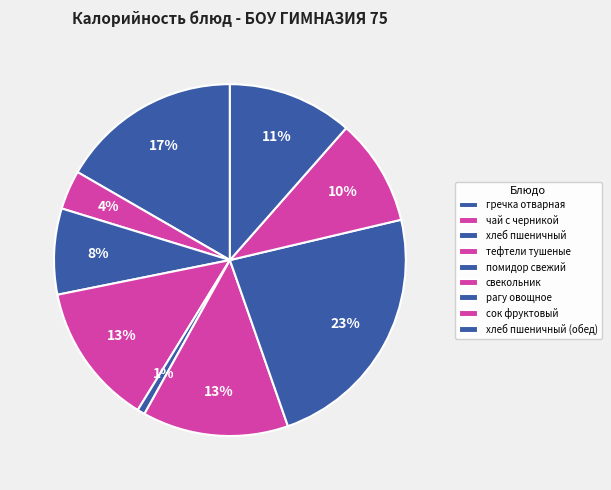

How many slices are in this pie chart?

9